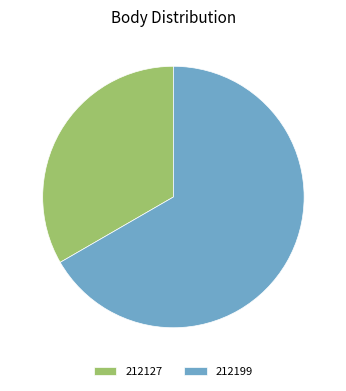

Is it true that 212127 is 33% of the pie?

True